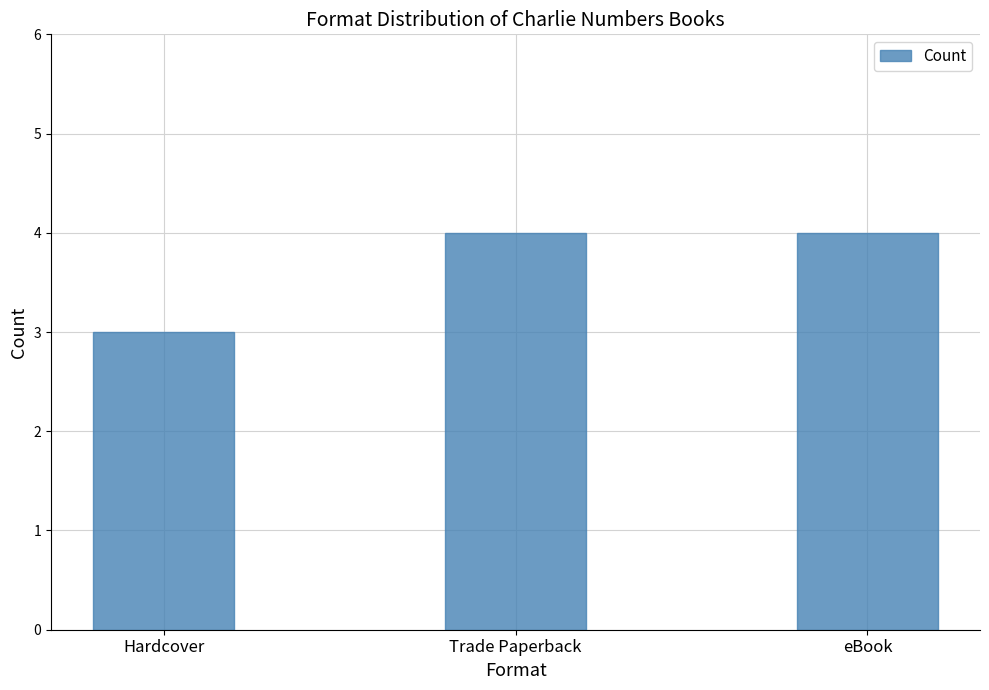

Is it true that the value at eBook is 2?

False